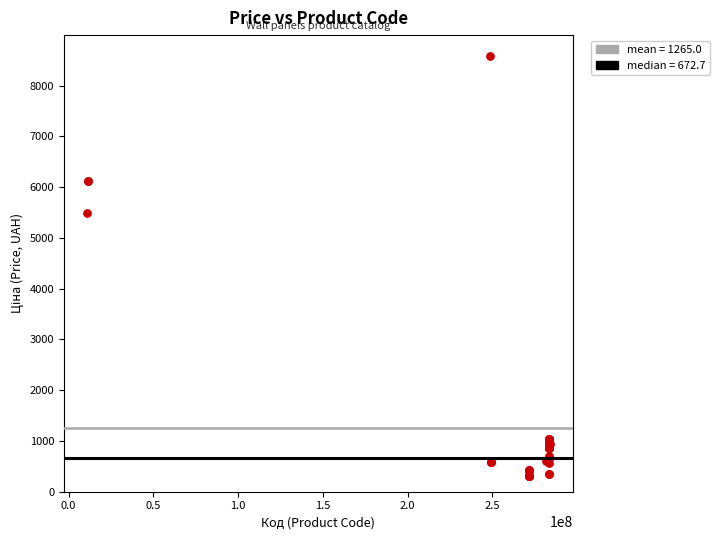

What Y value in the scatter plot is closest to 4440?

5497.3